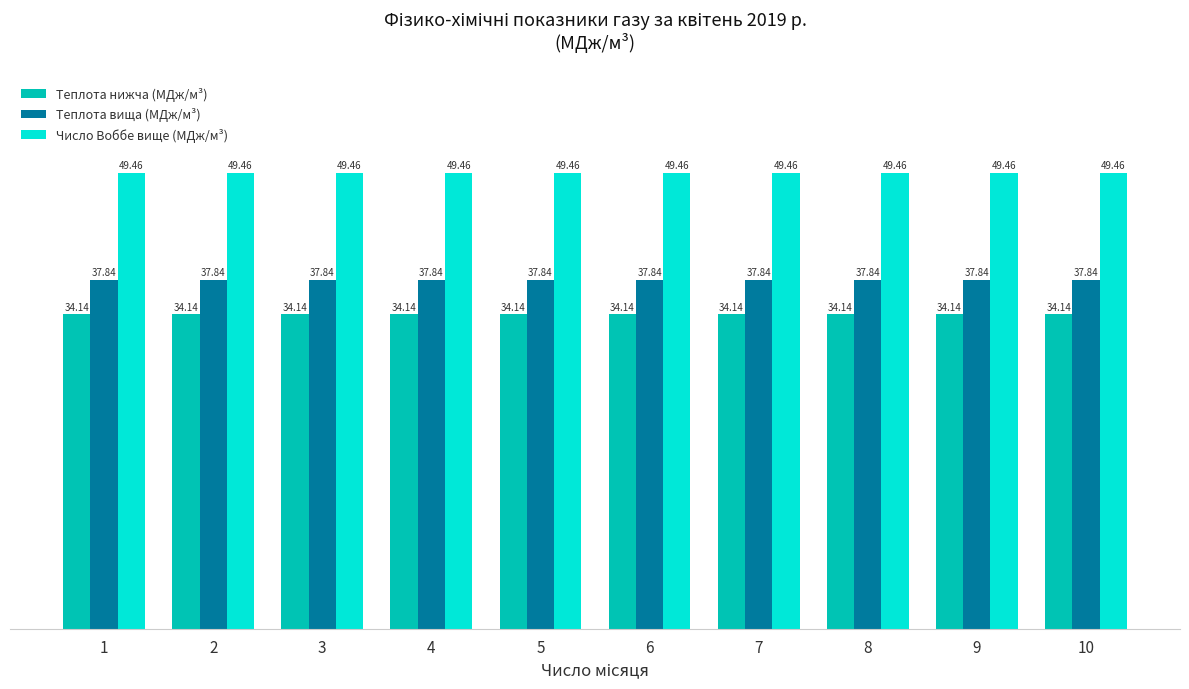

Reading left to right, transcribe all the data shown in this chart.

Теплота нижча (МДж/м³): 34.1	34.1	34.1	34.1	34.1	34.1	34.1	34.1	34.1	34.1
Теплота вища (МДж/м³): 37.8	37.8	37.8	37.8	37.8	37.8	37.8	37.8	37.8	37.8
Число Воббе вище (МДж/м³): 49.5	49.5	49.5	49.5	49.5	49.5	49.5	49.5	49.5	49.5